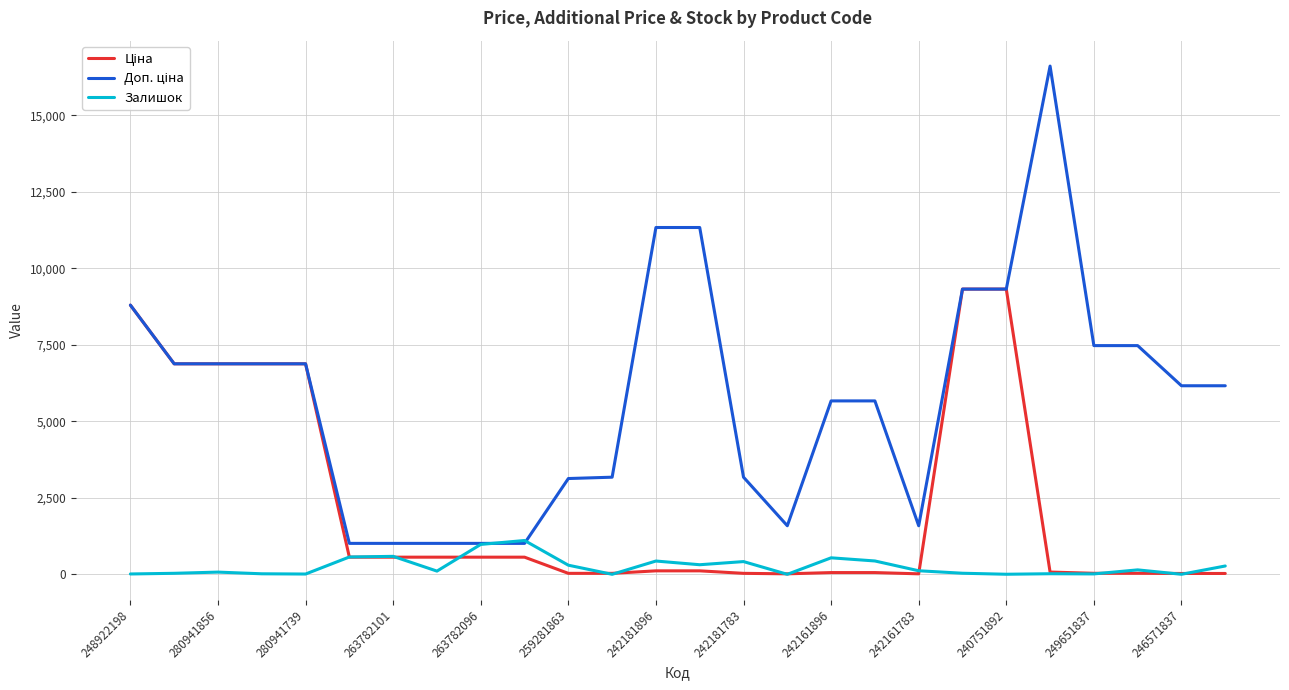

What is the greatest value displayed?

16609.5